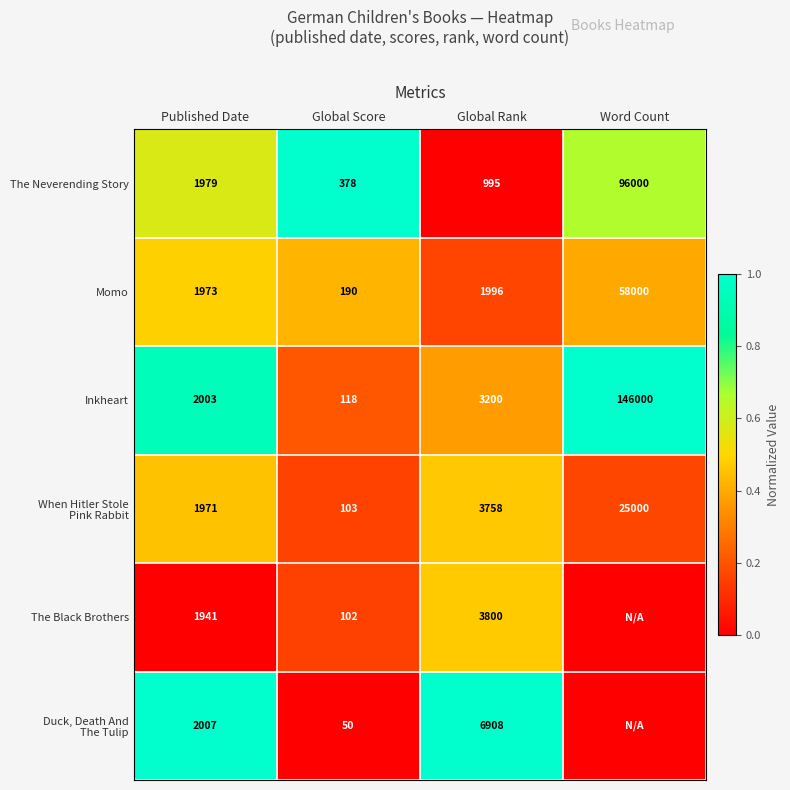

Which category has the lowest value in the Momo series?

Global Score